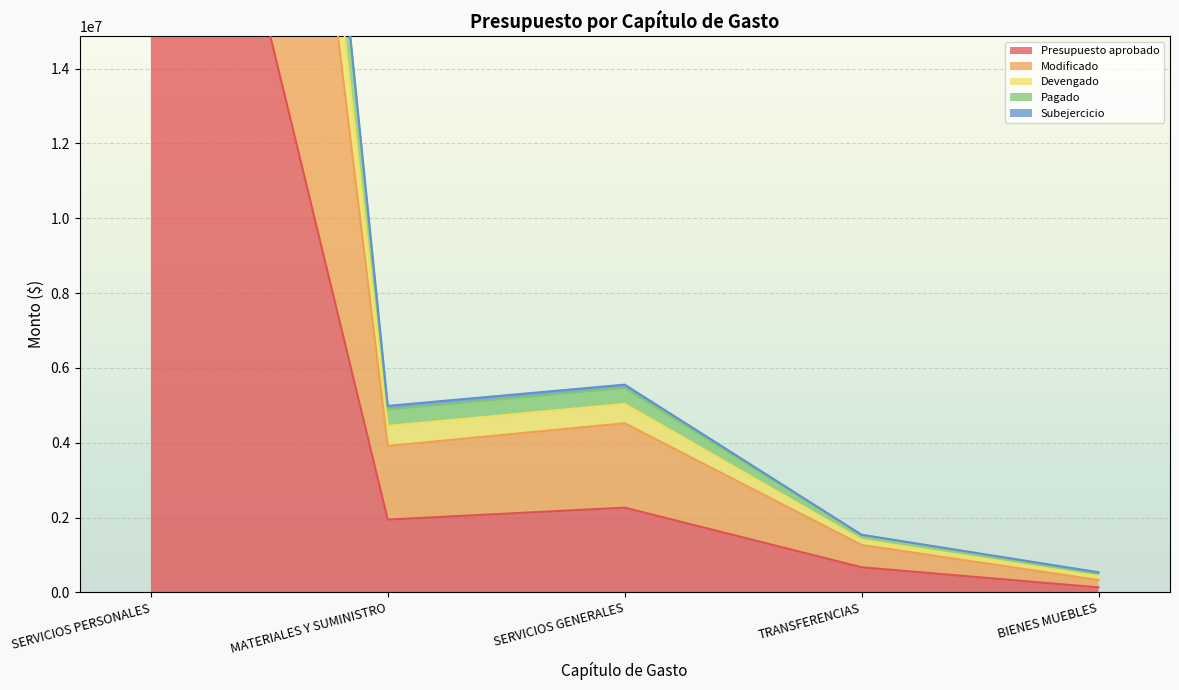

How many values in the Pagado series are below 4889879?

2